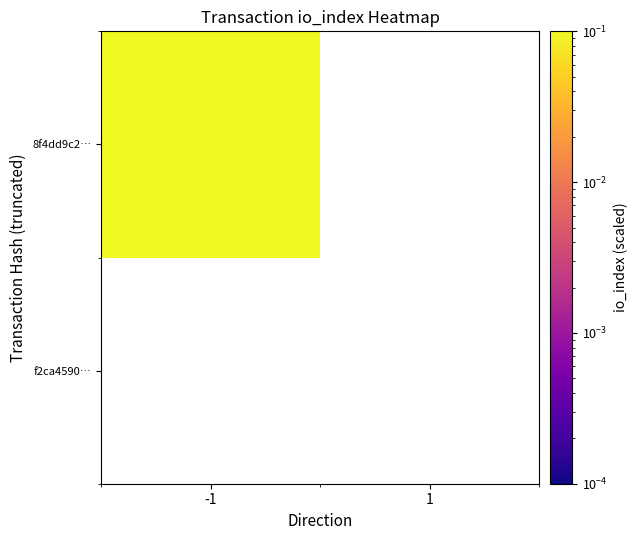

Is the value of f2ca4590… at 1 greater than the value of 8f4dd9c2… at -1?

No